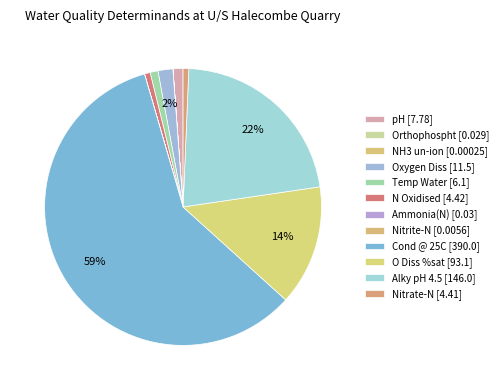

To the nearest percent, what is the difference between the largest and smallest slice percentages?

59%